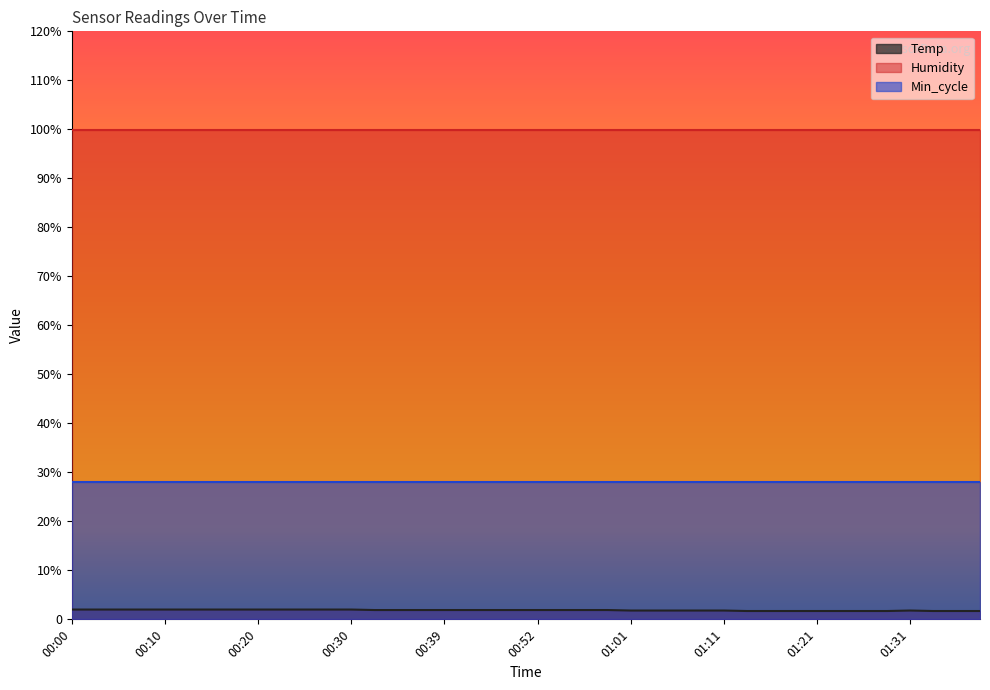

Reading left to right, what are all the values shown in this chart?

Temp: 2.0	2.0	2.0	2.0	2.0	2.0	2.0	2.0	2.0	2.0	2.0	2.0	2.0	1.9	1.9	1.9	1.9	1.9	1.9	1.9	1.9	1.9	1.9	1.9	1.8	1.8	1.8	1.8	1.8	1.7	1.7	1.7	1.7	1.7	1.7	1.7	1.8	1.7	1.7	1.7
Humidity: 99.9	99.9	99.9	99.9	99.9	99.9	99.9	99.9	99.9	99.9	99.9	99.9	99.9	99.9	99.9	99.9	99.9	99.9	99.9	99.9	99.9	99.9	99.9	99.9	99.9	99.9	99.9	99.9	99.9	99.9	99.9	99.9	99.9	99.9	99.9	99.9	99.9	99.9	99.9	99.9
Min_cycle: 28.0	28.0	28.0	28.0	28.0	28.0	28.0	28.0	28.0	28.0	28.0	28.0	28.0	28.0	28.0	28.0	28.0	28.0	28.0	28.0	28.0	28.0	28.0	28.0	28.0	28.0	28.0	28.0	28.0	28.0	28.0	28.0	28.0	28.0	28.0	28.0	28.0	28.0	28.0	28.0